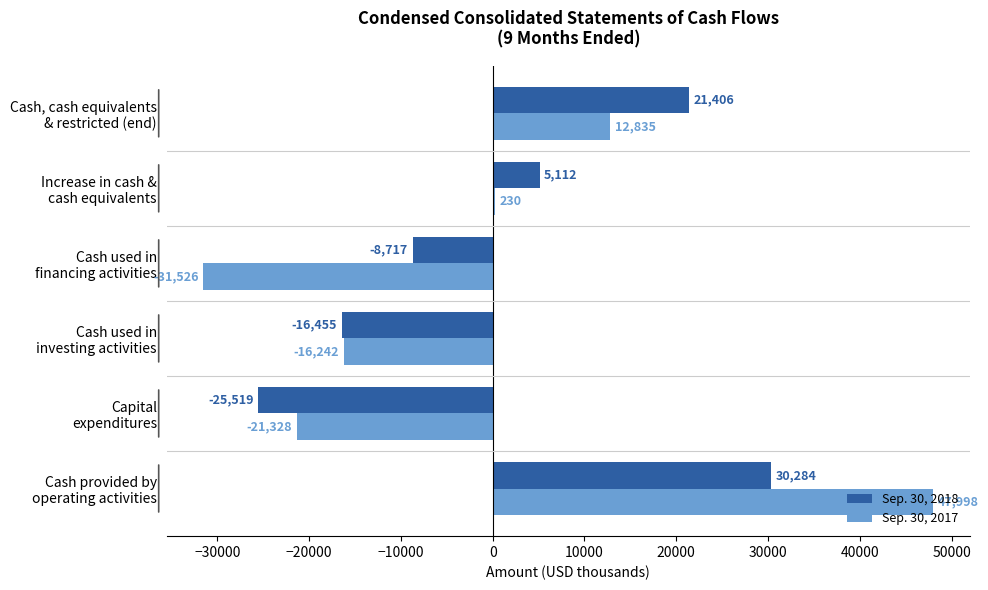

Which series has the largest total across all categories?

Sep. 30, 2018